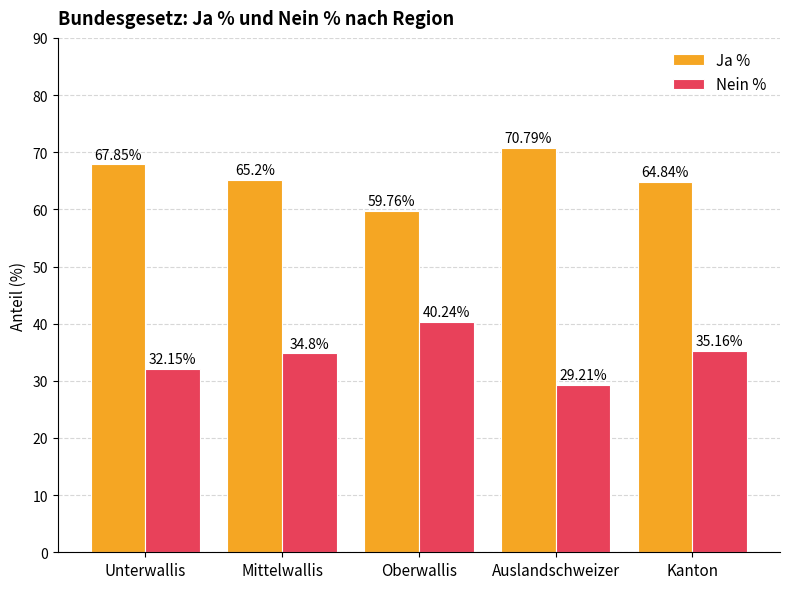

What is the difference between the highest and lowest values at Unterwallis?

35.7